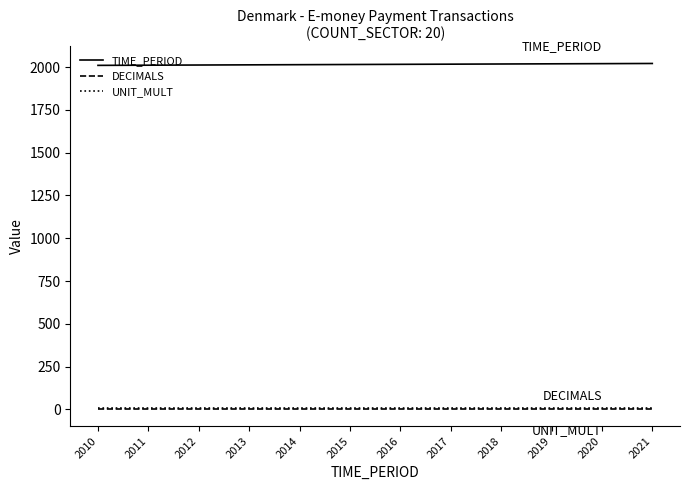

Does the chart have visible grid lines?

No